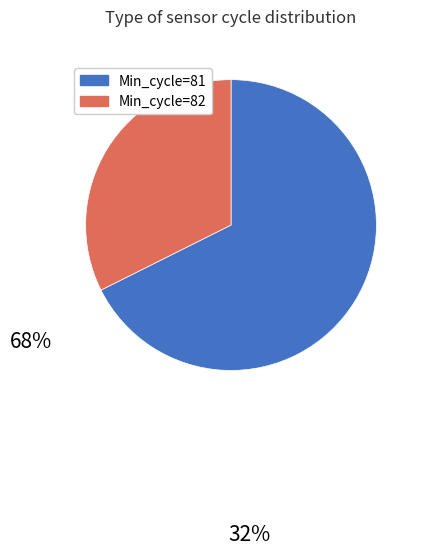

Is Min_cycle=81 the majority of the pie?

Yes